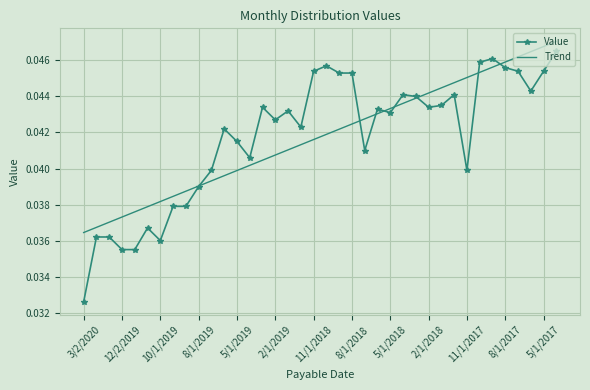

At which label does Trend reach its minimum?

3/2/2020